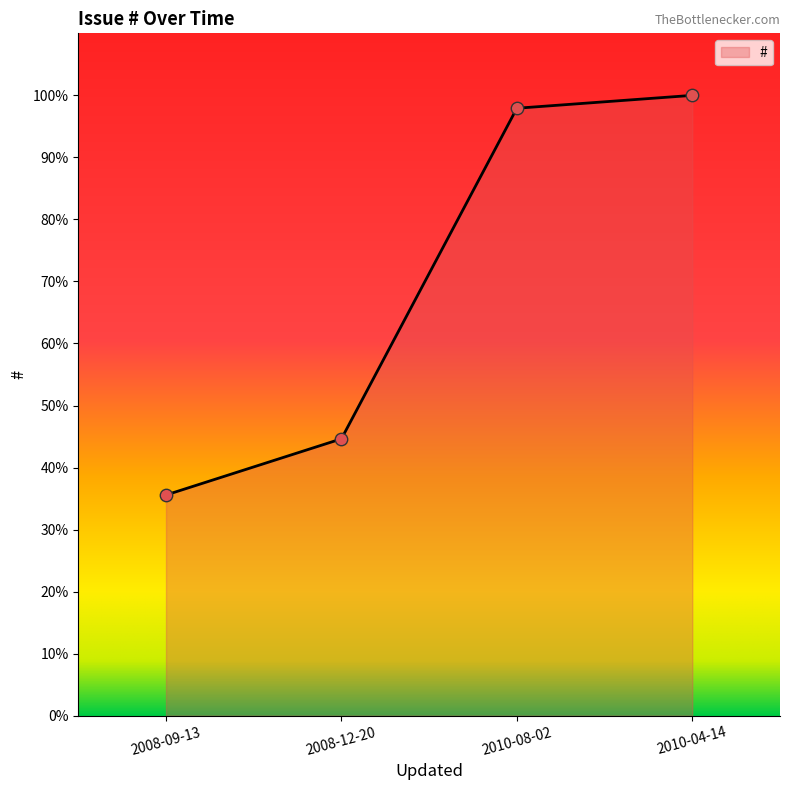

What is the change in value from 2008-09-13 to 2010-08-02?

+62.3